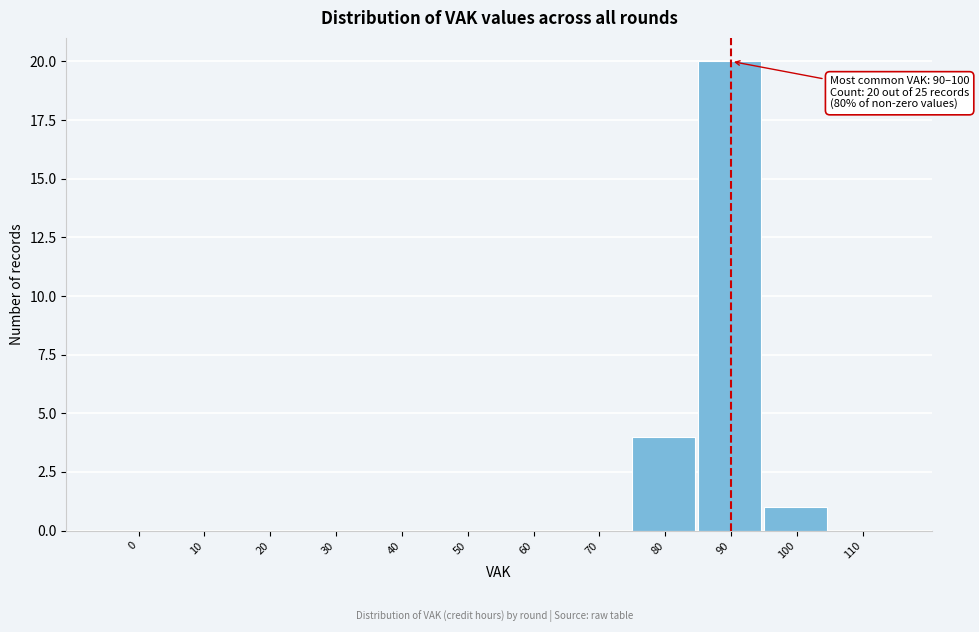

Reading left to right, transcribe all the data shown in this chart.

0=0	10=0	20=0	30=0	40=0	50=0	60=0	70=0	80=4	90=20	100=1	110=0